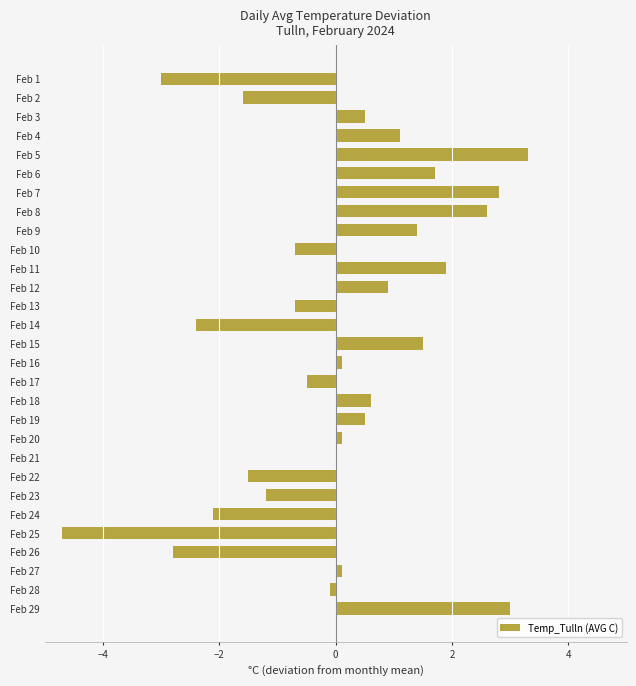

Which category has the highest value across all series?

Feb 5